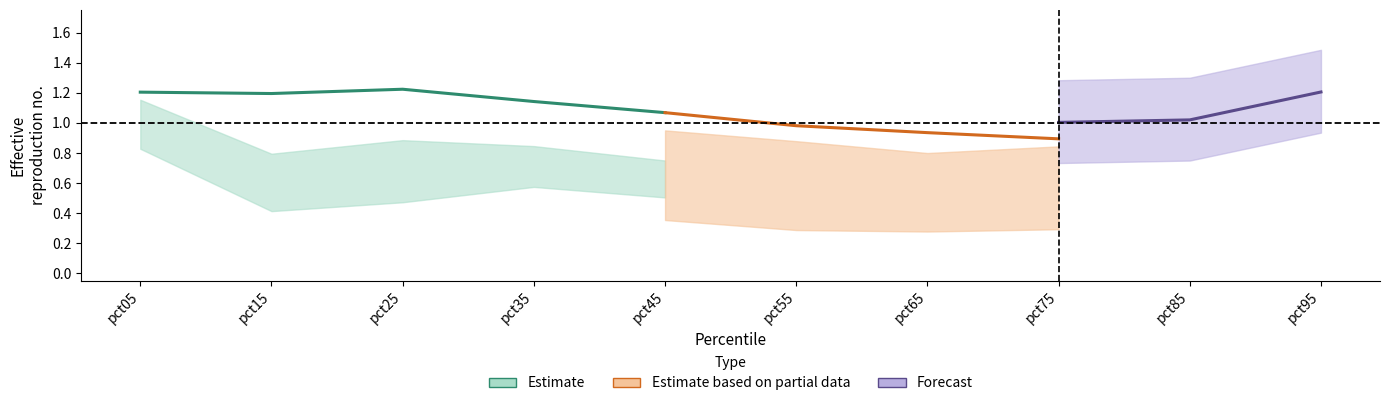

In Jun, how many points are higher than both neighbors (excluding endpoints)?

1